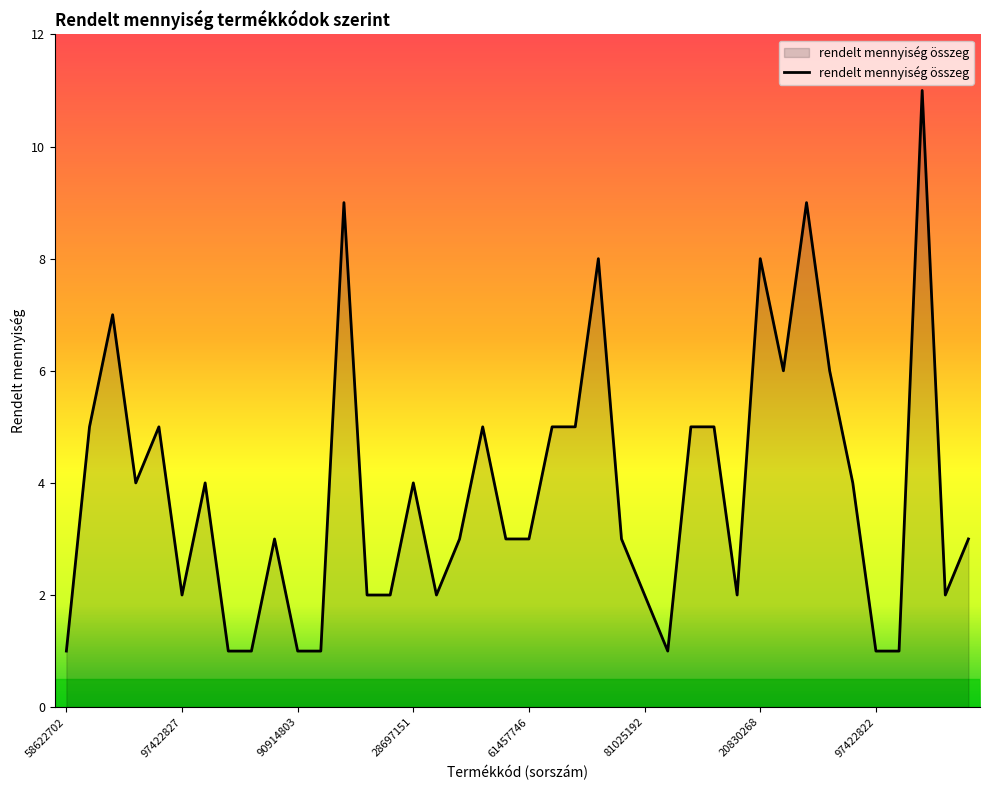

What is the maximum value shown in the chart?

11